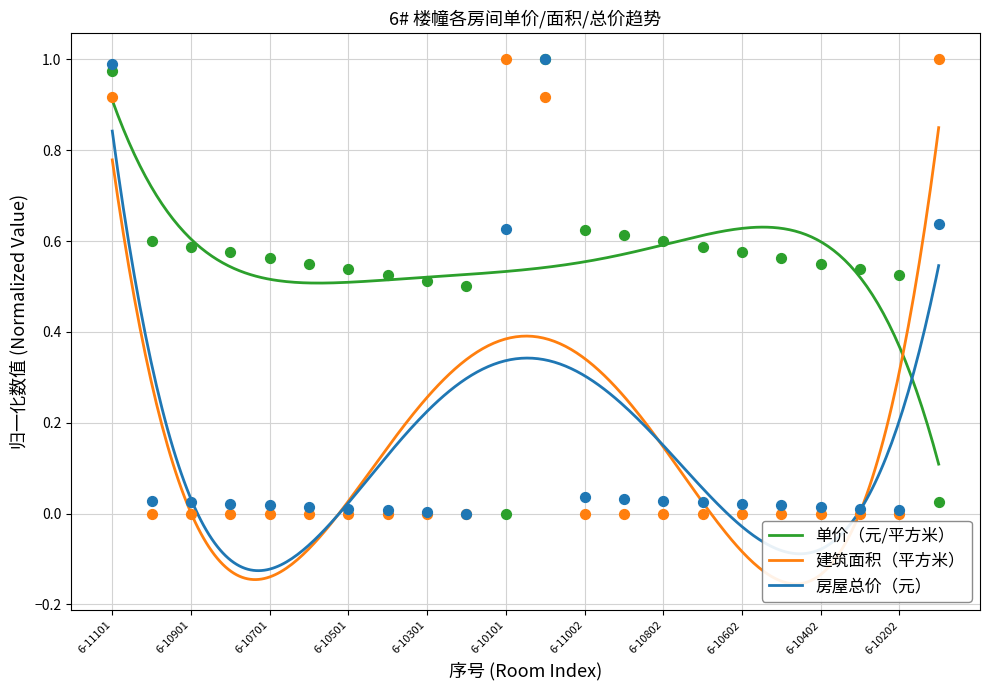

What is the total value across all series at 6-10902?

0.6